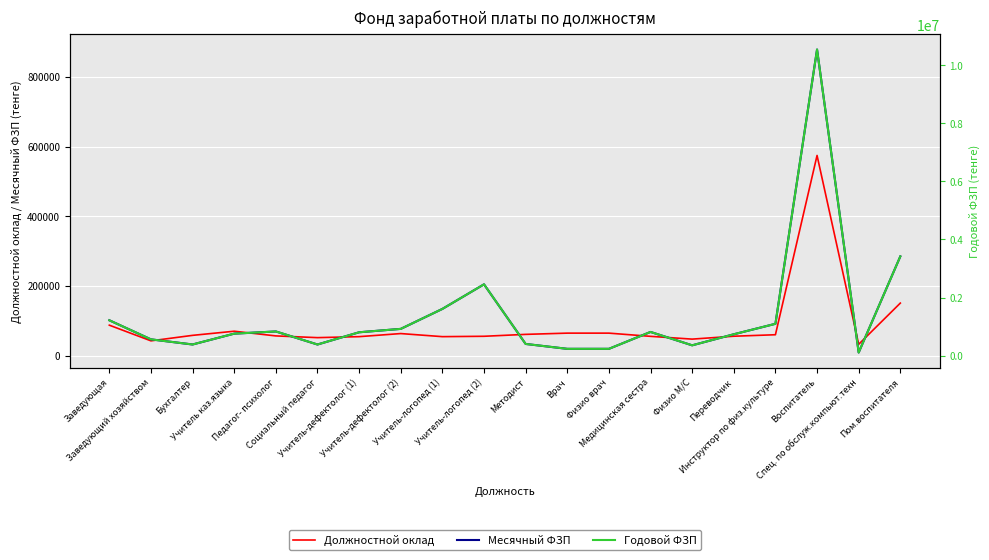

Which category has the lowest value across all series?

Спец. по обслуж.компьют.техн